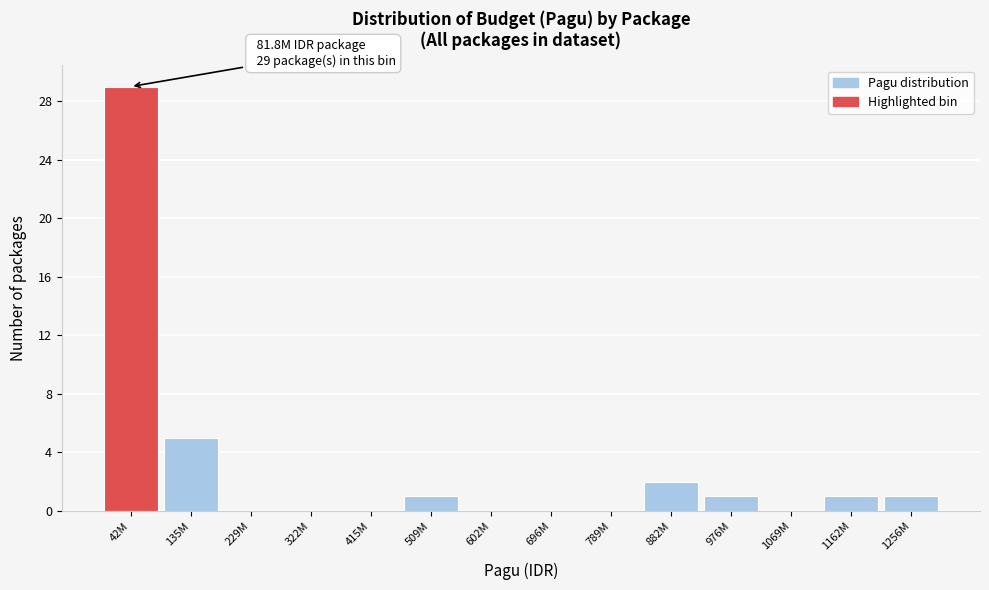

Reading right to left, transcribe all the data shown in this chart.

1256M=1	1162M=1	1069M=0	976M=1	882M=2	789M=0	696M=0	602M=0	509M=1	415M=0	322M=0	229M=0	135M=5	42M=29